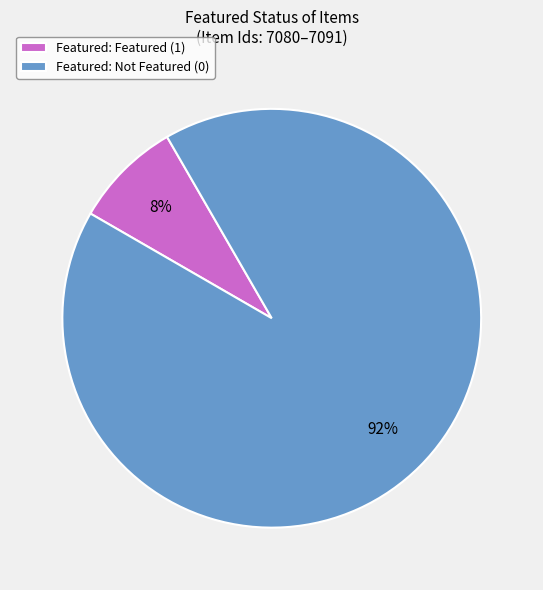

Rank the categories by value from highest to lowest.

Featured: Not Featured (0), Featured: Featured (1)